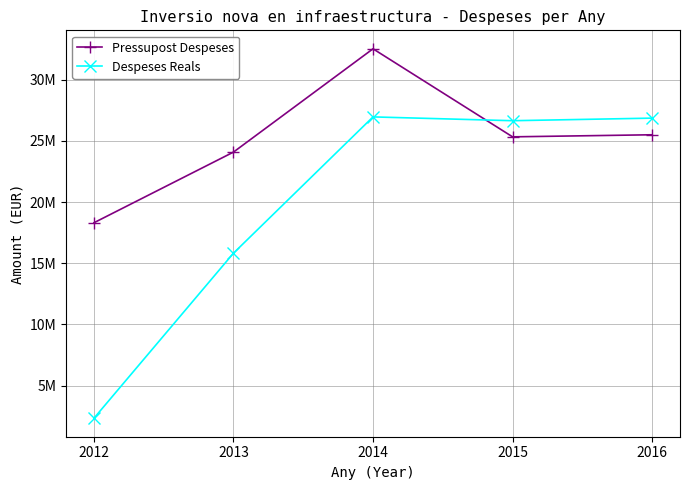

Does the chart display data point markers on the line(s)?

Yes